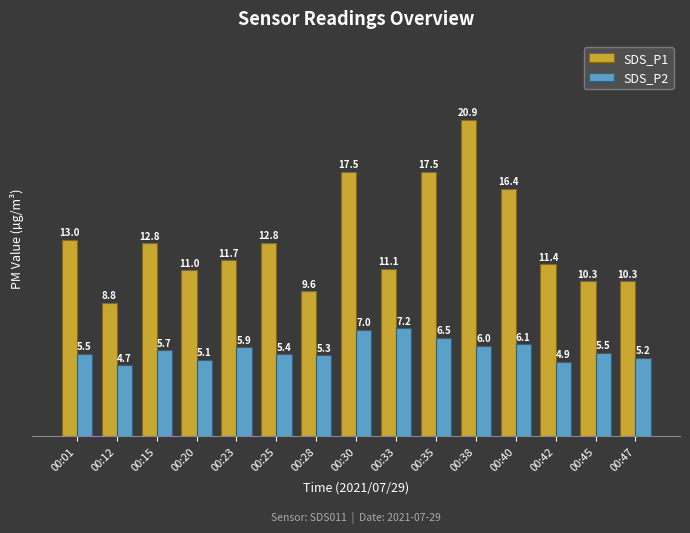

Where is SDS_P1 nearest to the value 14?

00:01